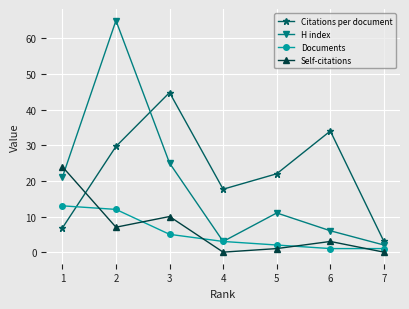

True or false: Citations per document and Documents cross at least once.

True